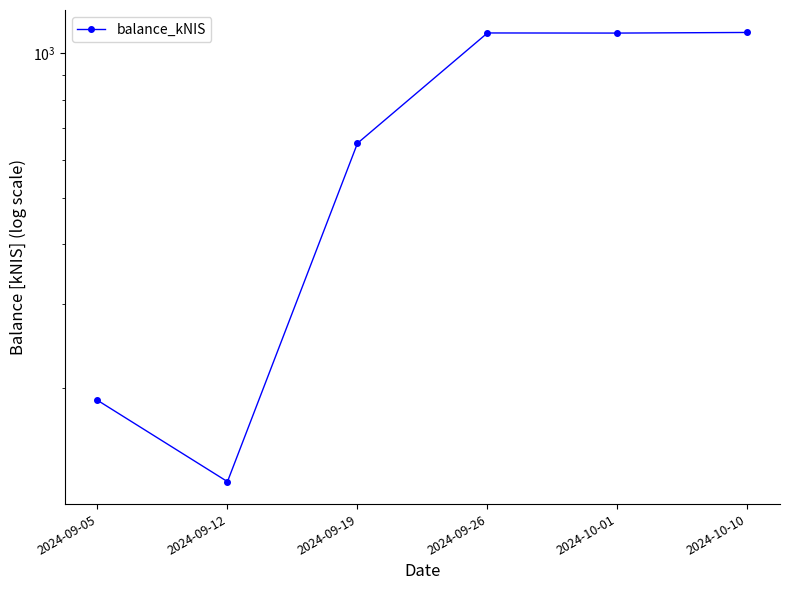

Rank the categories by value from lowest to highest.

2024-09-12, 2024-09-05, 2024-09-19, 2024-10-01, 2024-09-26, 2024-10-10